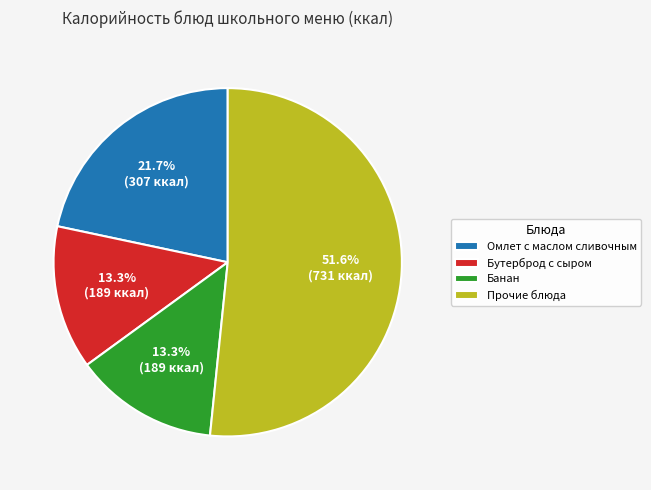

What is the largest slice in the pie chart?

Прочие блюда